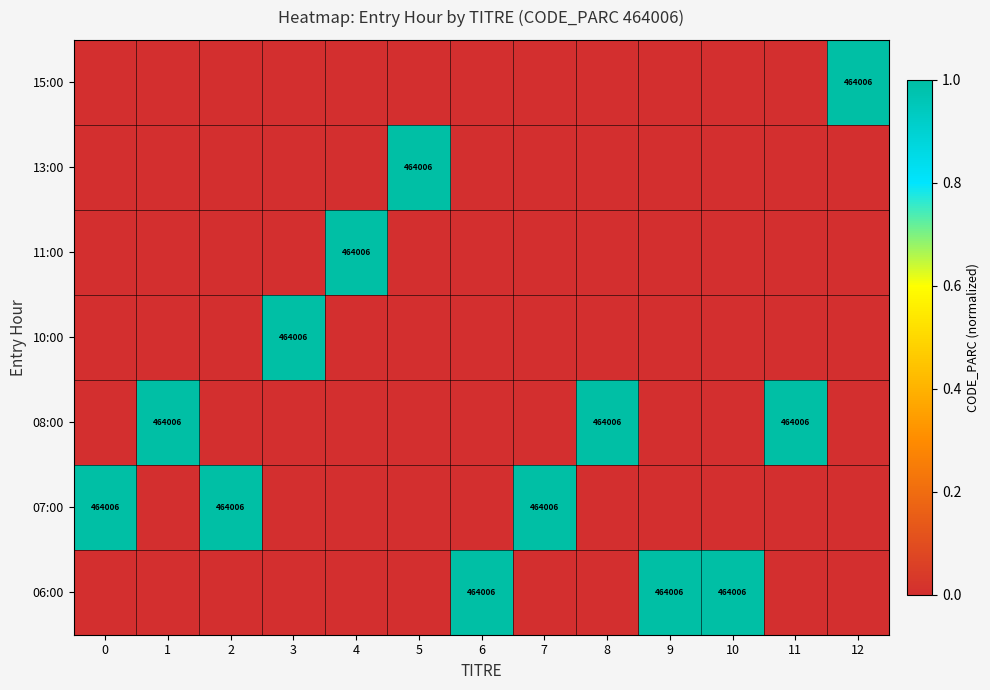

How many categories are shown in the chart?

13